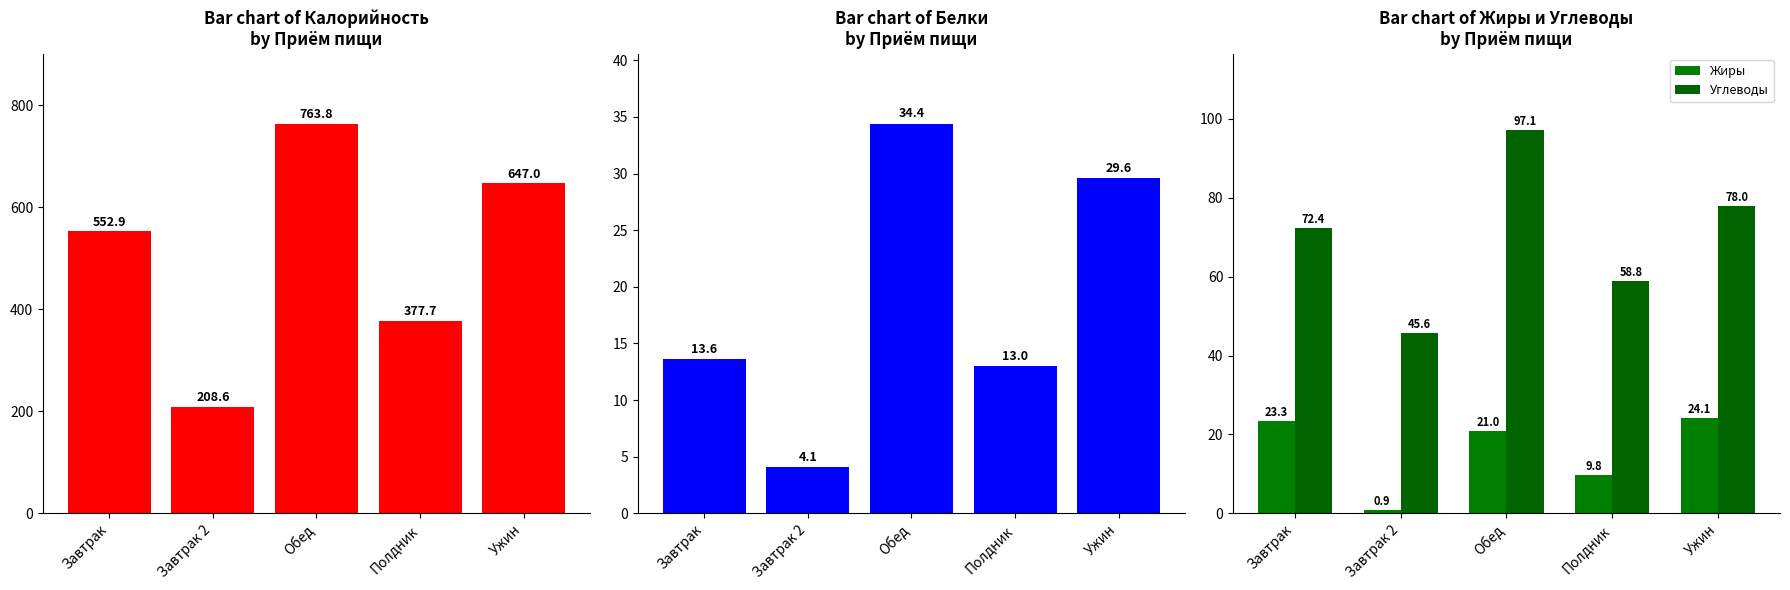

How many values in the Белки series are below 13?

2